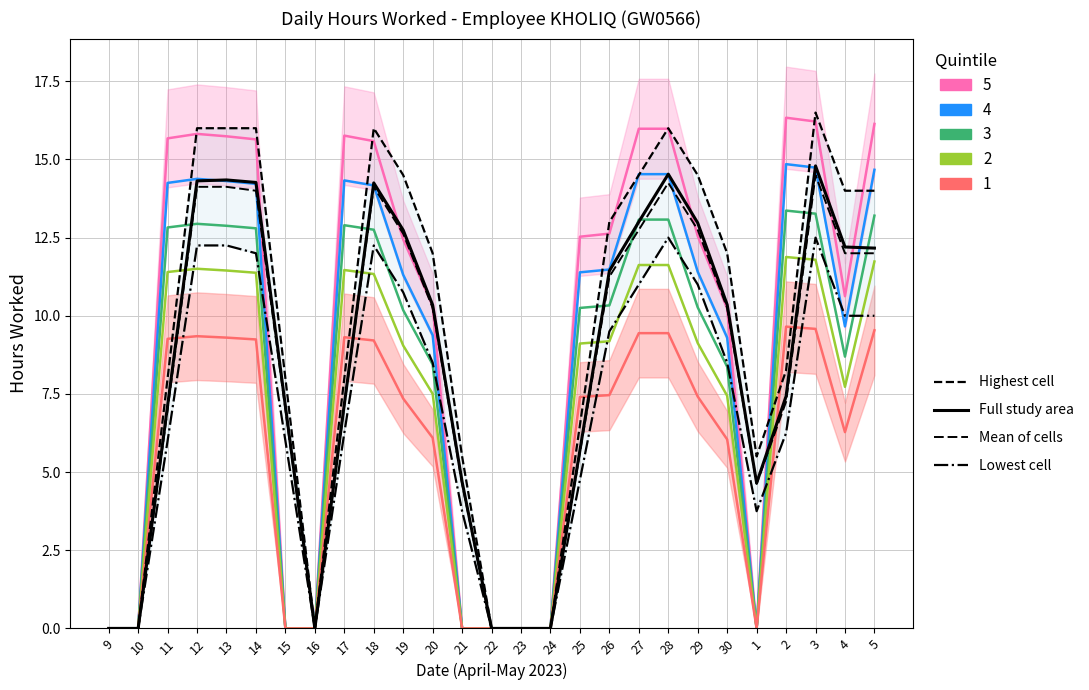

What is the difference between the second highest and second lowest values in the Full study area series?

14.5